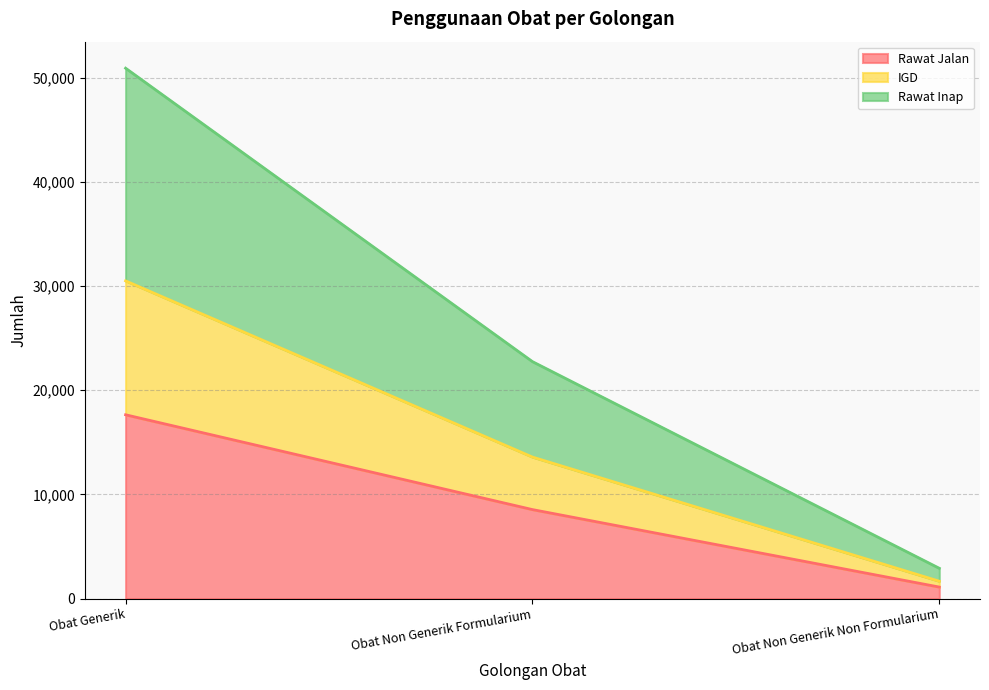

At which category is the sum across all series the highest?

Obat Generik